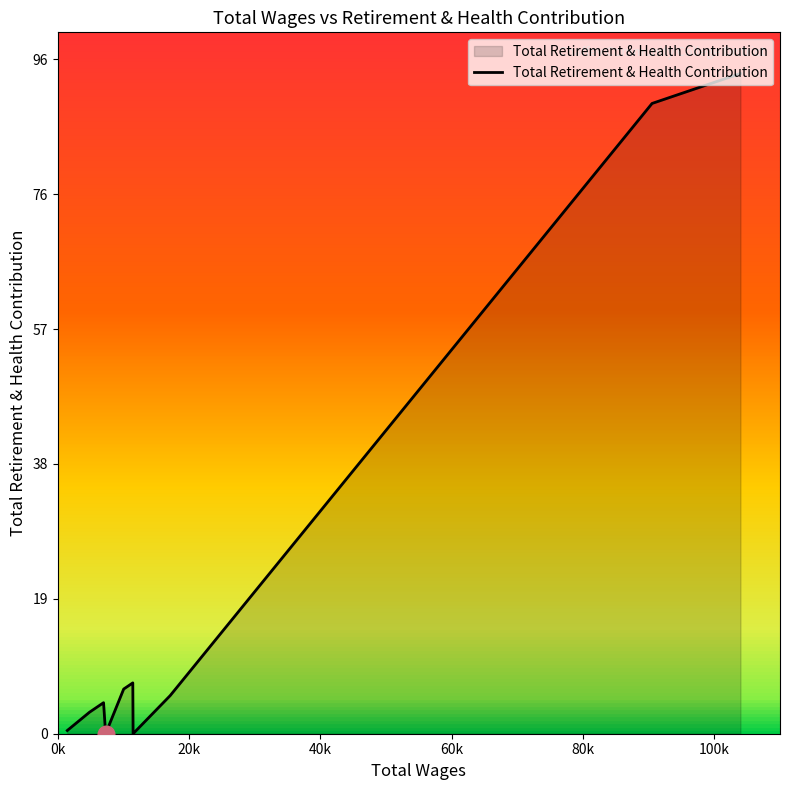

Does the chart have visible grid lines?

No